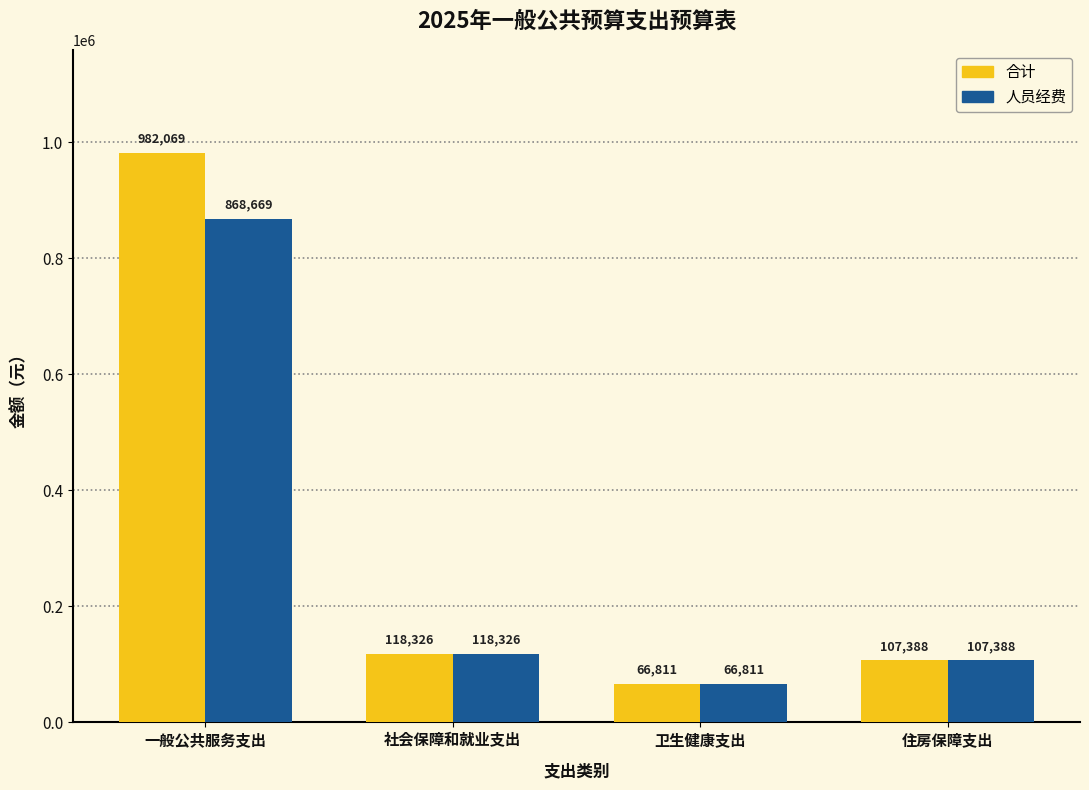

Is the value of 人员经费 at 一般公共服务支出 greater than the value of 合计 at 一般公共服务支出?

No